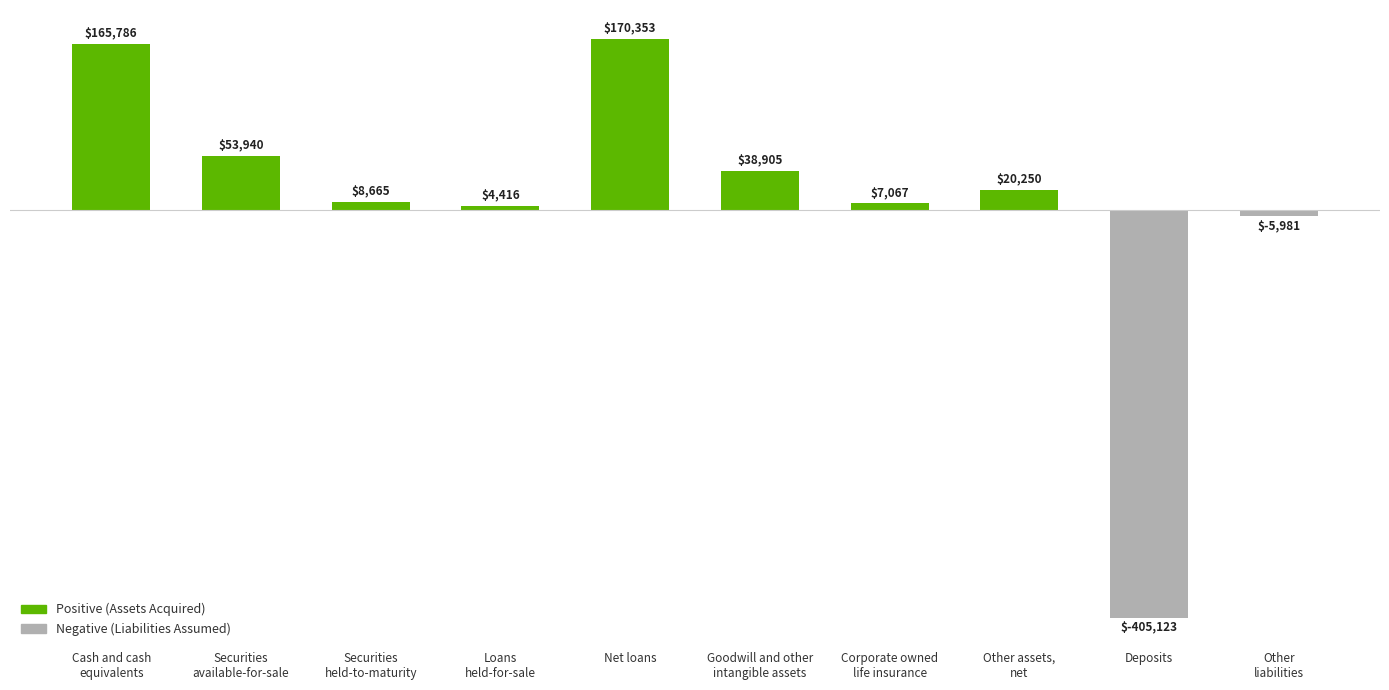

What position from the left is Other assets,
net?

8